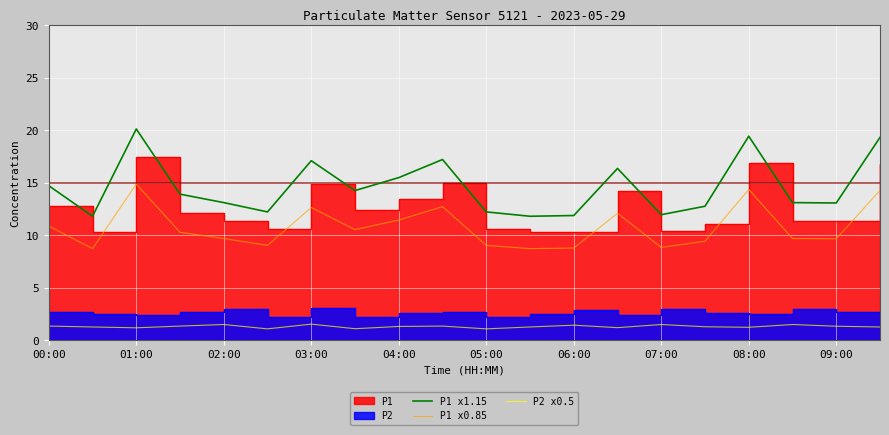

True or false: P1 x1.15 has more than 0 points higher than both neighbors.

True